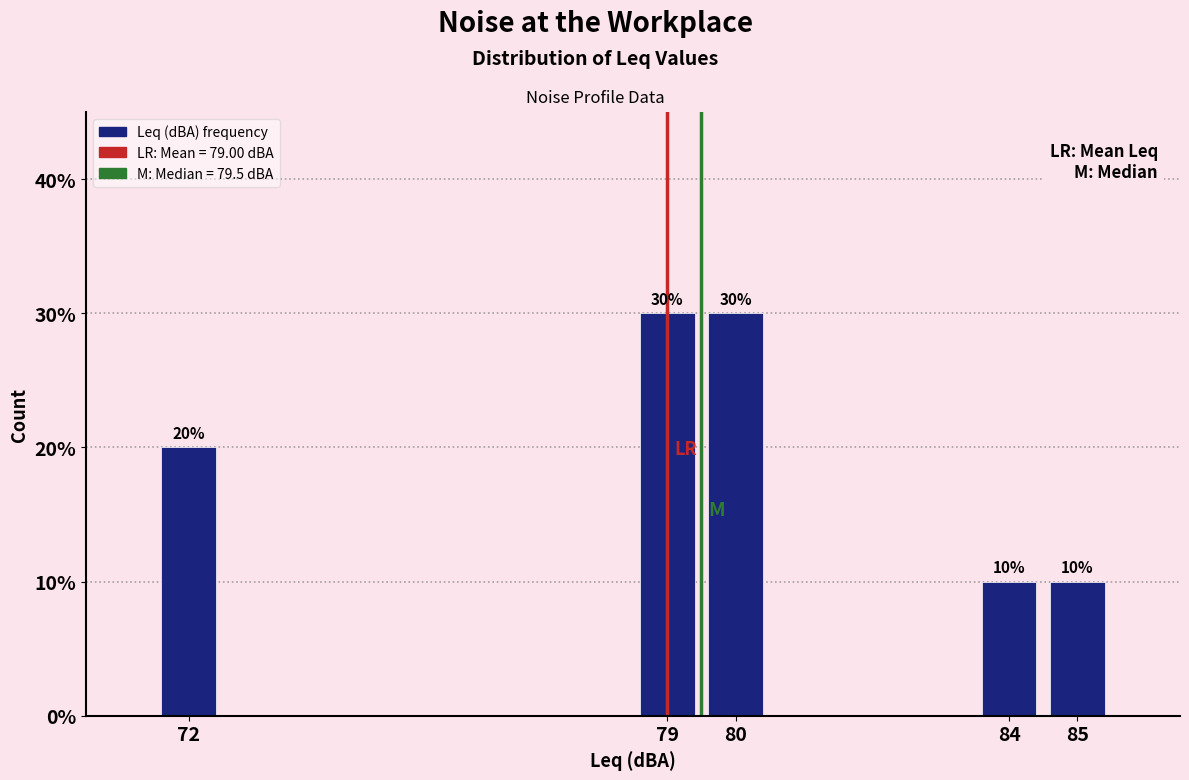

Reading left to right, transcribe all the data shown in this chart.

20	30	30	10	10